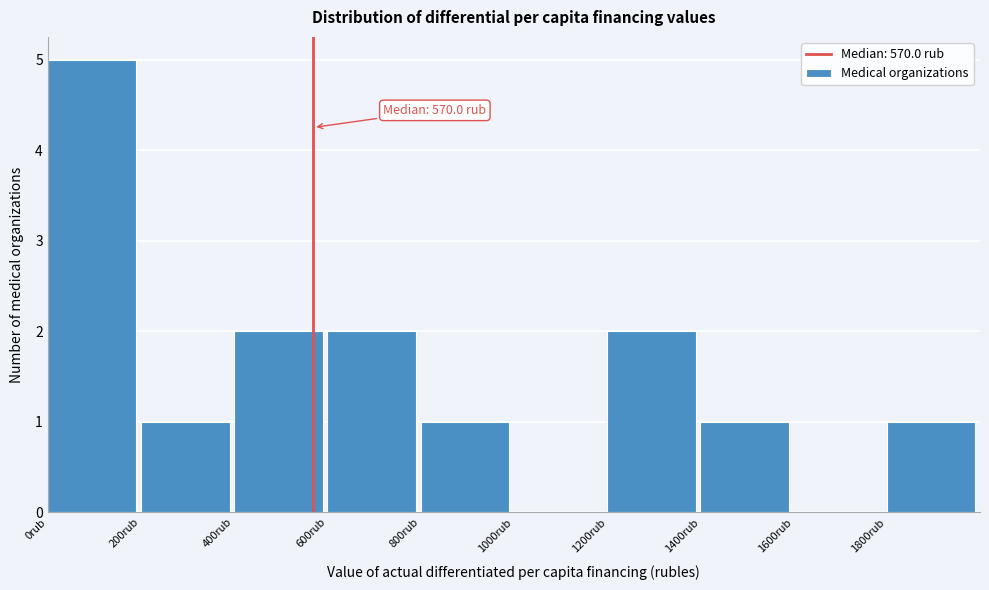

Which range on the x-axis has the tallest bar?

0 to 200